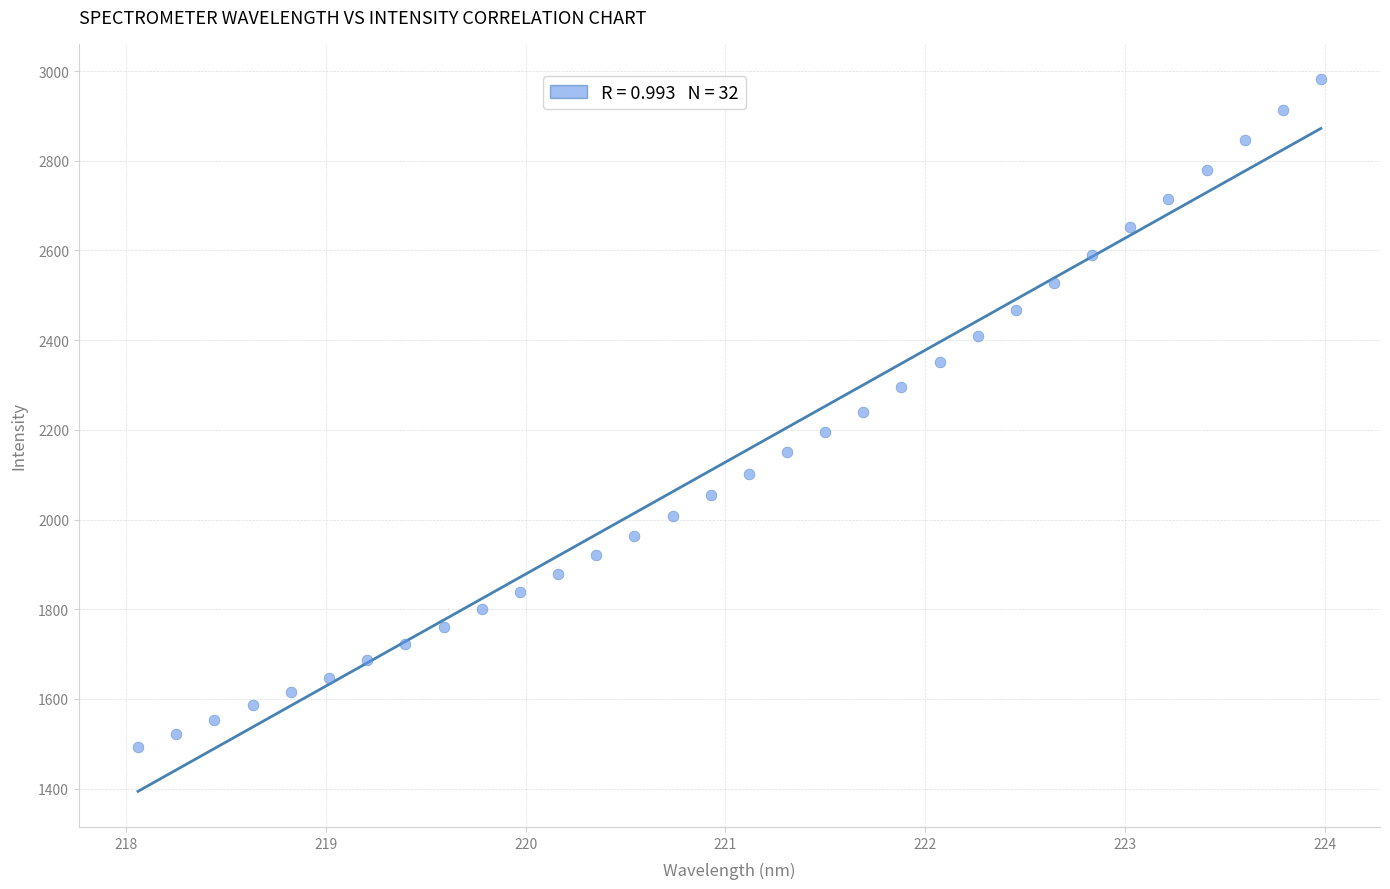

What is the range of Y values (max minus min)?

1488.3